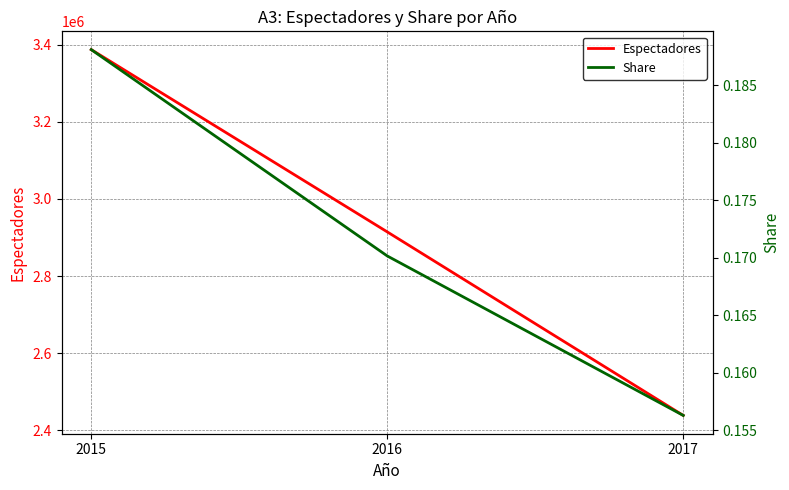

Which label corresponds to the smallest value in the chart?

2017